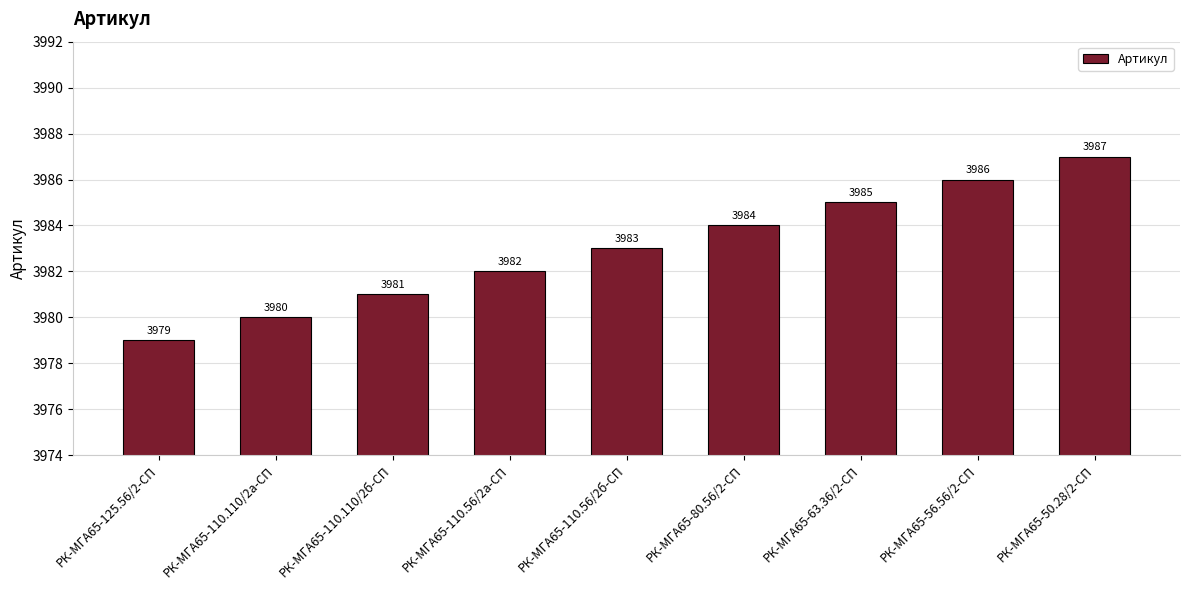

Count the values in the range 3981 to 3985.

5